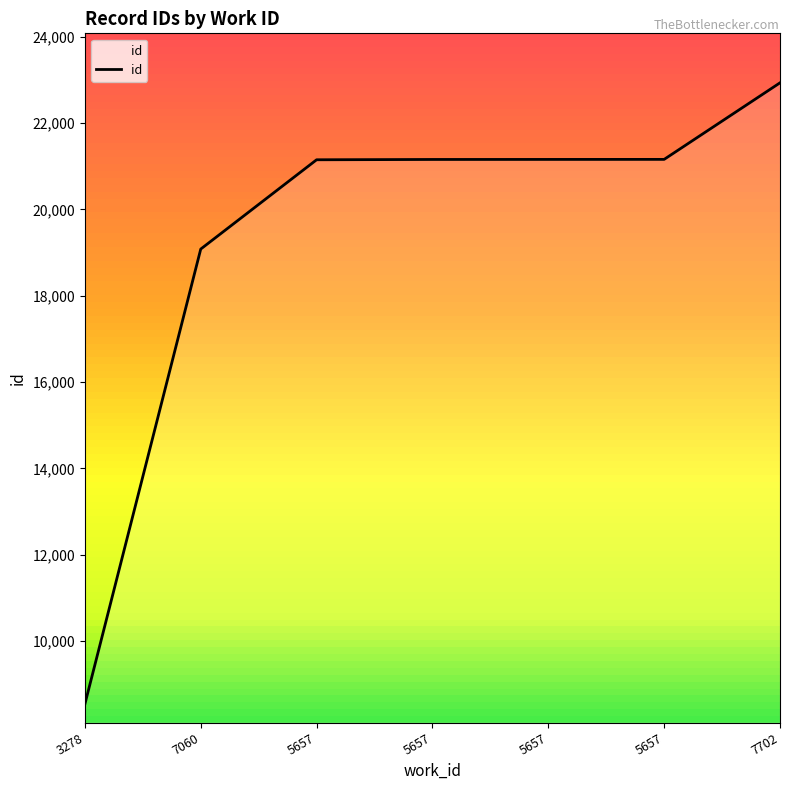

What is the minimum value shown in the chart?

8539